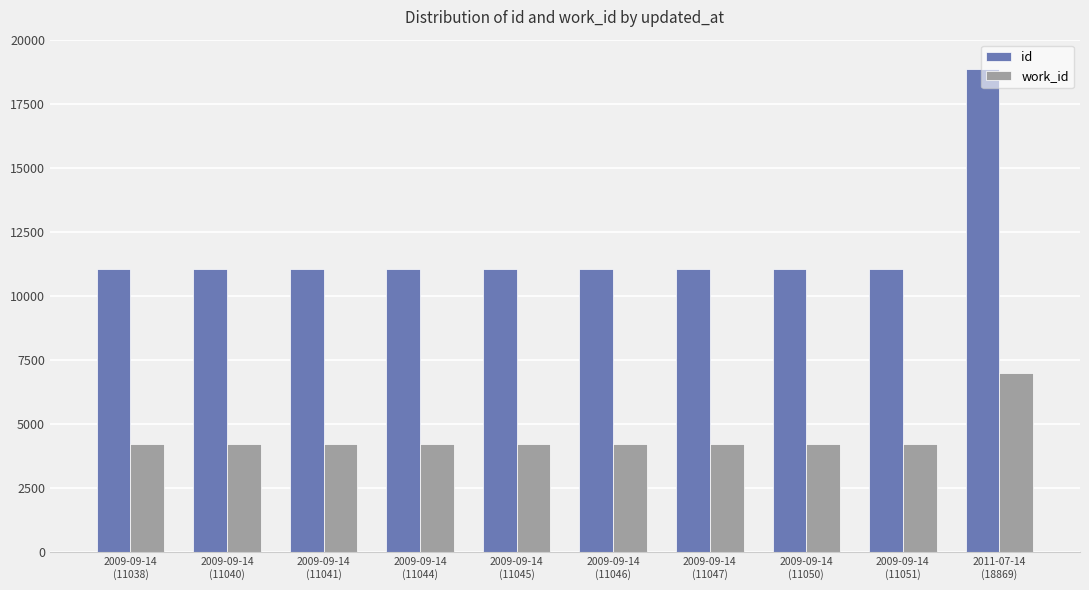

What is the average value of the work_id series?

4524